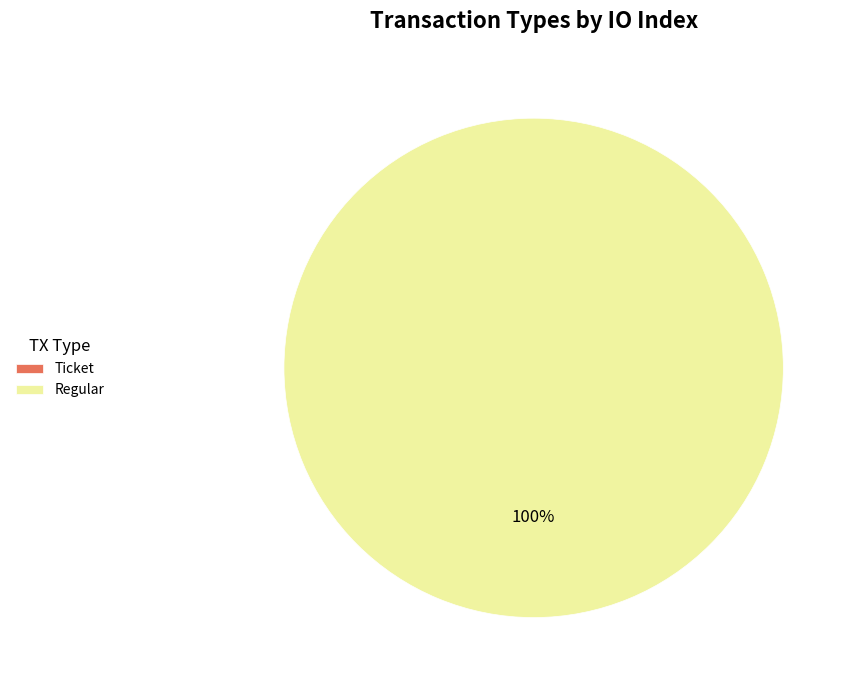

The Ticket slice represents 0% of the pie. True or false?

True